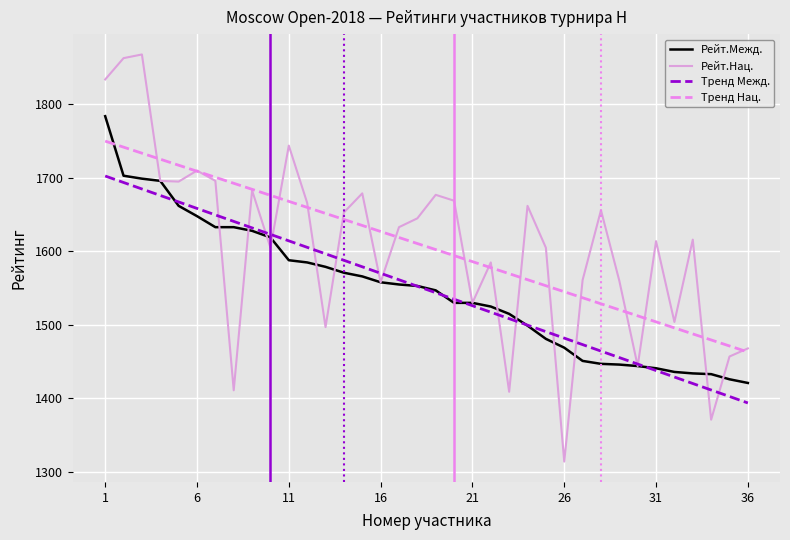

List the series in order of their peak value, highest first.

Рейт.Нац., Рейт.Межд., Тренд Нац., Тренд Межд.